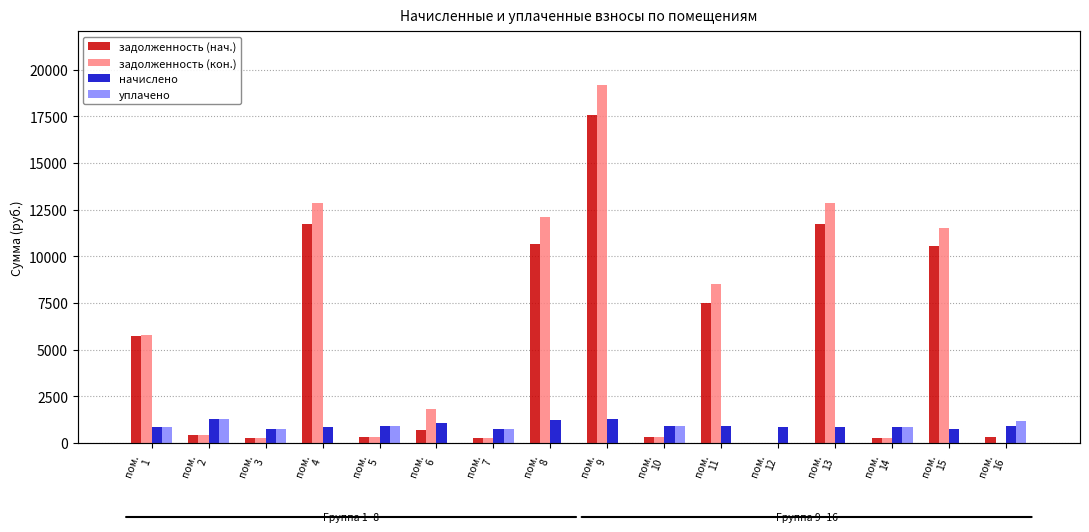

Are the bars grouped side by side (vs. stacked)?

Yes